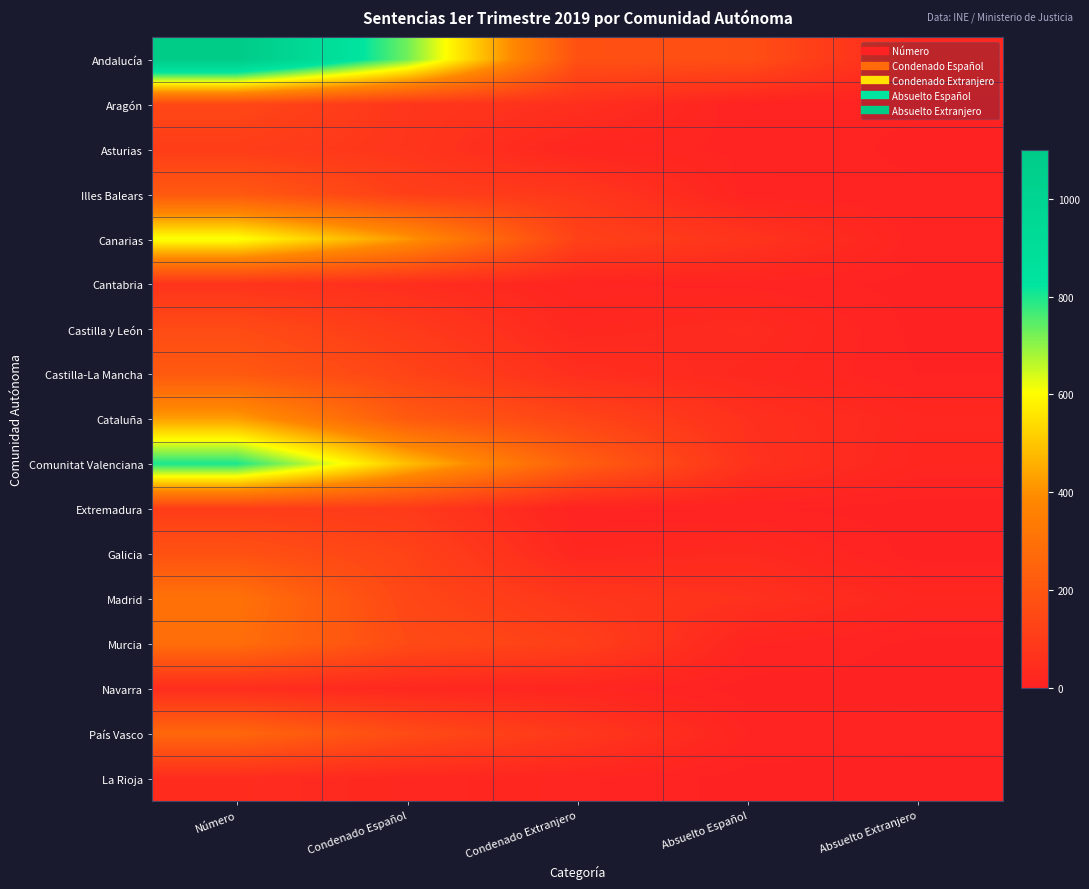

What is the greatest value displayed?

1099